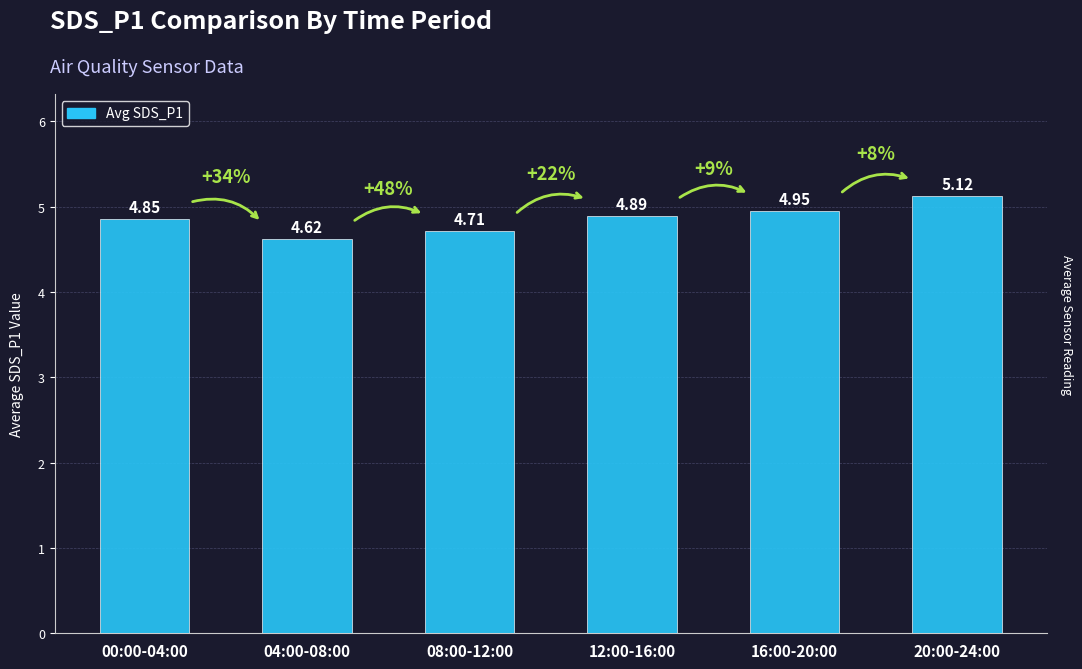

Approximately how many times larger is the value at 04:00-08:00 compared to 12:00-16:00?

0.9